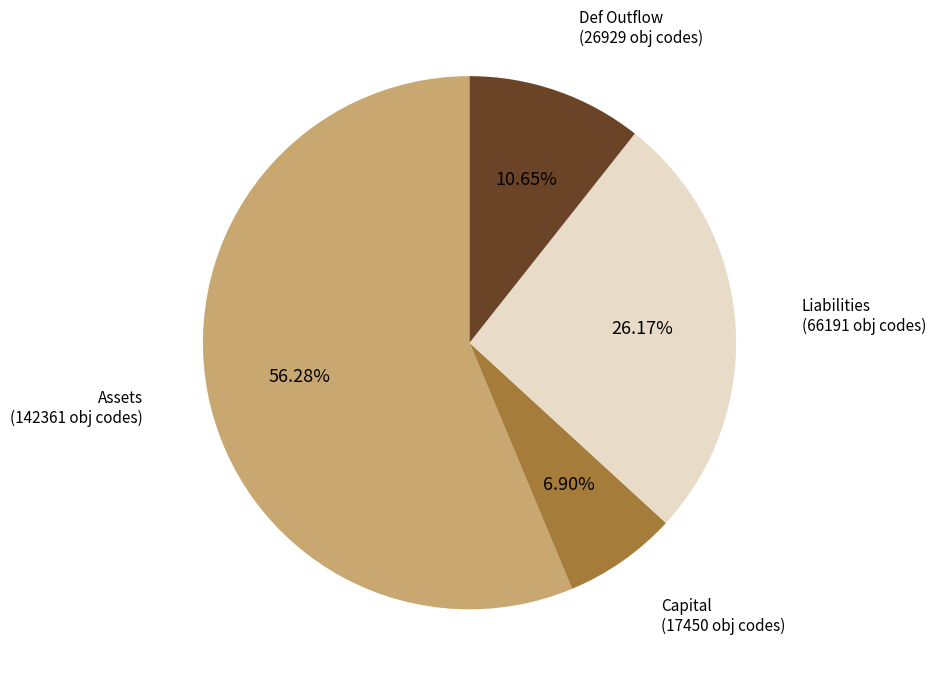

Is there a majority slice in this chart?

Yes